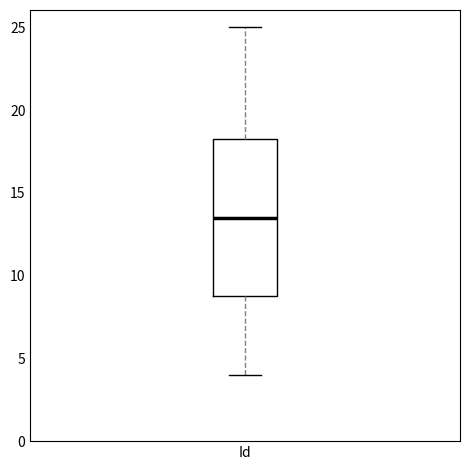

Read this box plot against the y-axis: the position of the median line, the range covered by the box, and the ends of both whiskers. The values are not printed on the chart, so give them approximately, as read against the axis.

median 13.5, box 9.0 to 18.5, whiskers 4.0 to 25.0